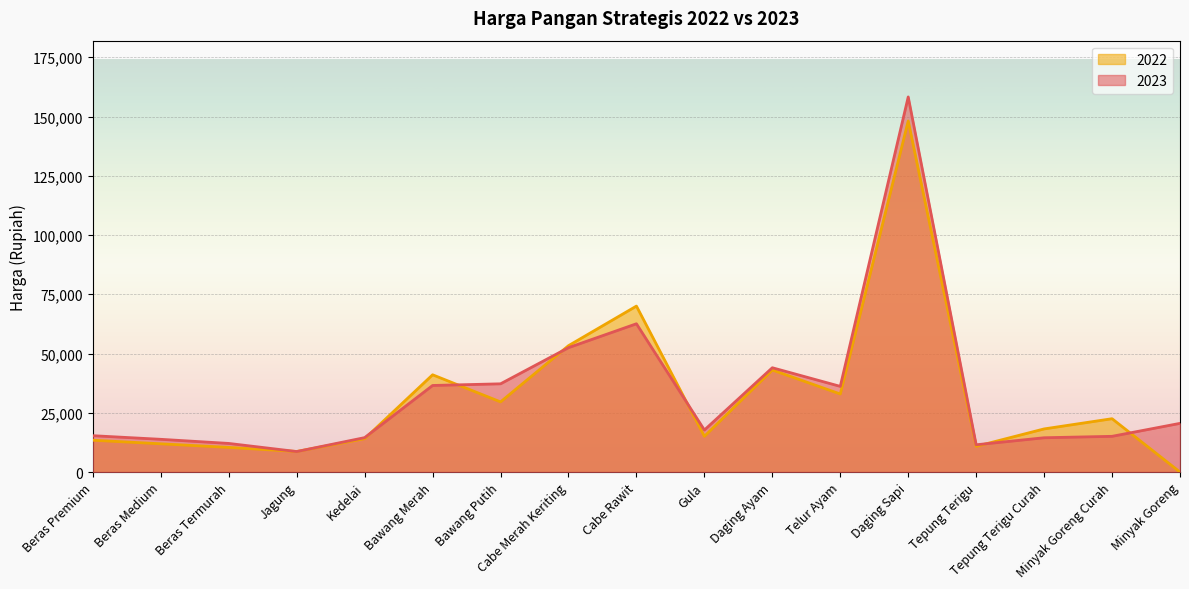

How many intersections are there between 2023 and 2022?

8